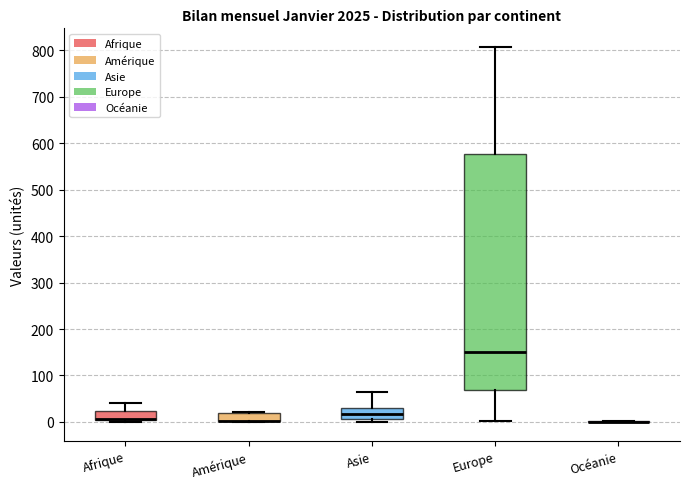

Reading left to right, read every box against the y-axis: the position of its median line, the range the box covers, and the ends of its whiskers. The values are not printed on the chart, so give them approximately, as read against the axis.

Afrique: median 10 (drawn on the box's lower edge), box 0 to 20, whiskers 0 (just below the box's lower edge) to 40
Amérique: median 0 (drawn on the box's lower edge), box 0 to 20, whiskers 0 to 20
Asie: median 20, box 10 to 30, whiskers 0 to 60
Europe: median 150, box 70 to 580, whiskers 0 to 810
Océanie: box collapsed to a line at 0, whiskers 0 to 0